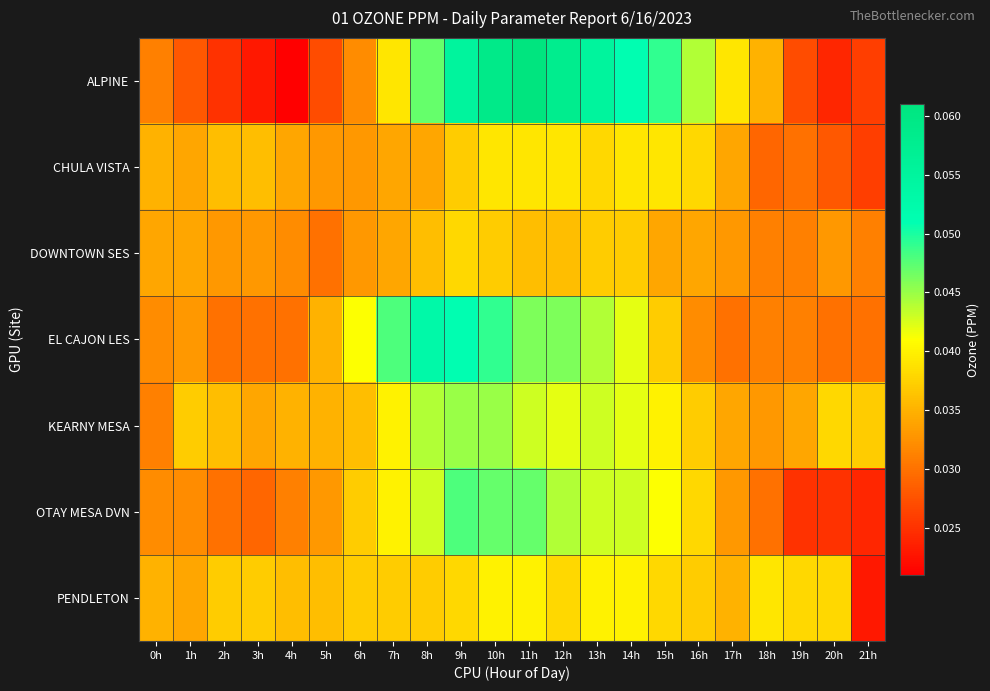

At which category is the sum across all series the highest?

10h